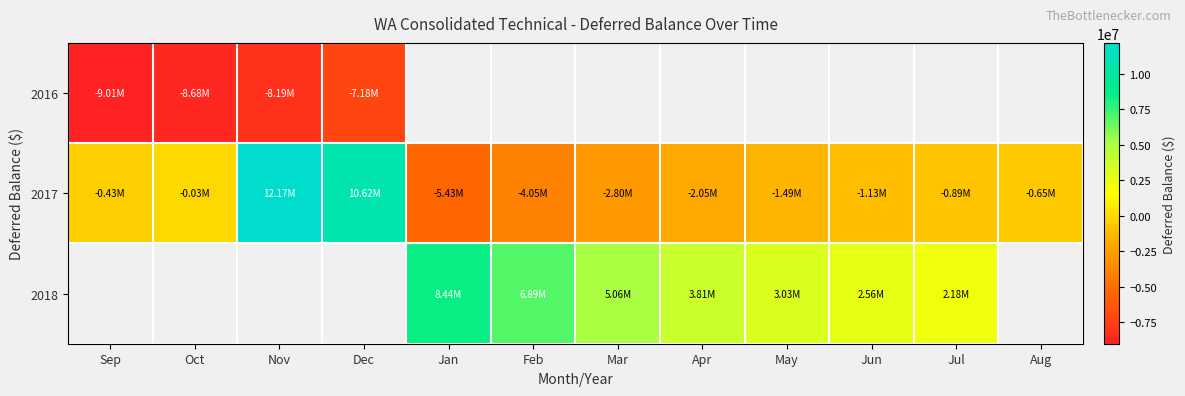

At how many categories does at least one series exceed 10518755?

2